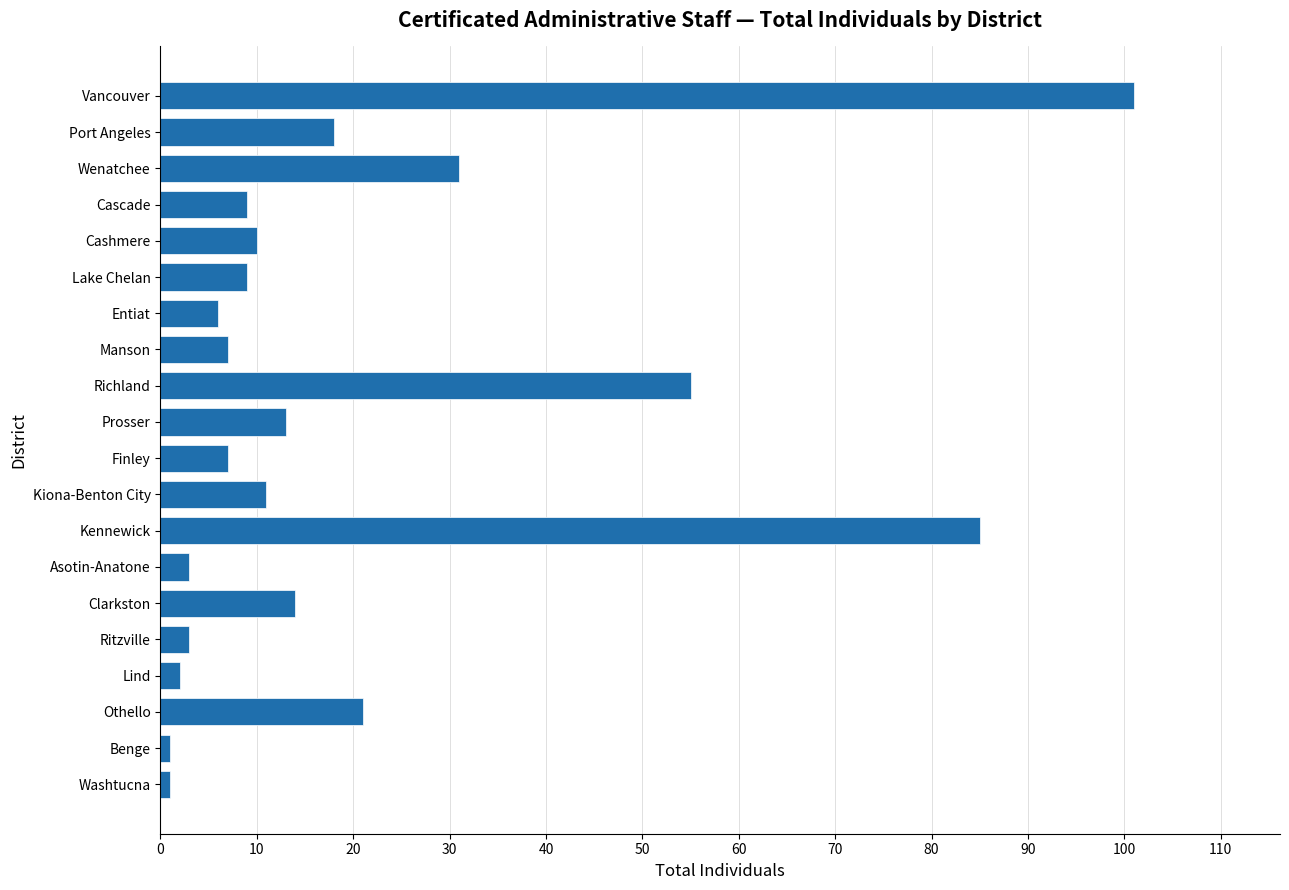

The chart shows a value of 21 at Othello. True or false?

True